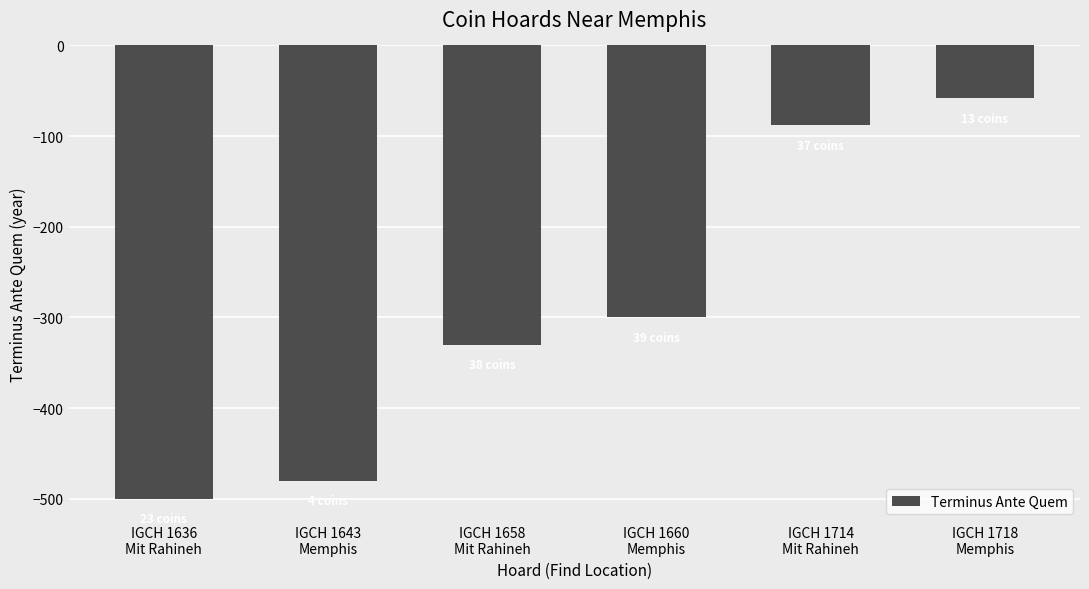

What is the average value?

-293